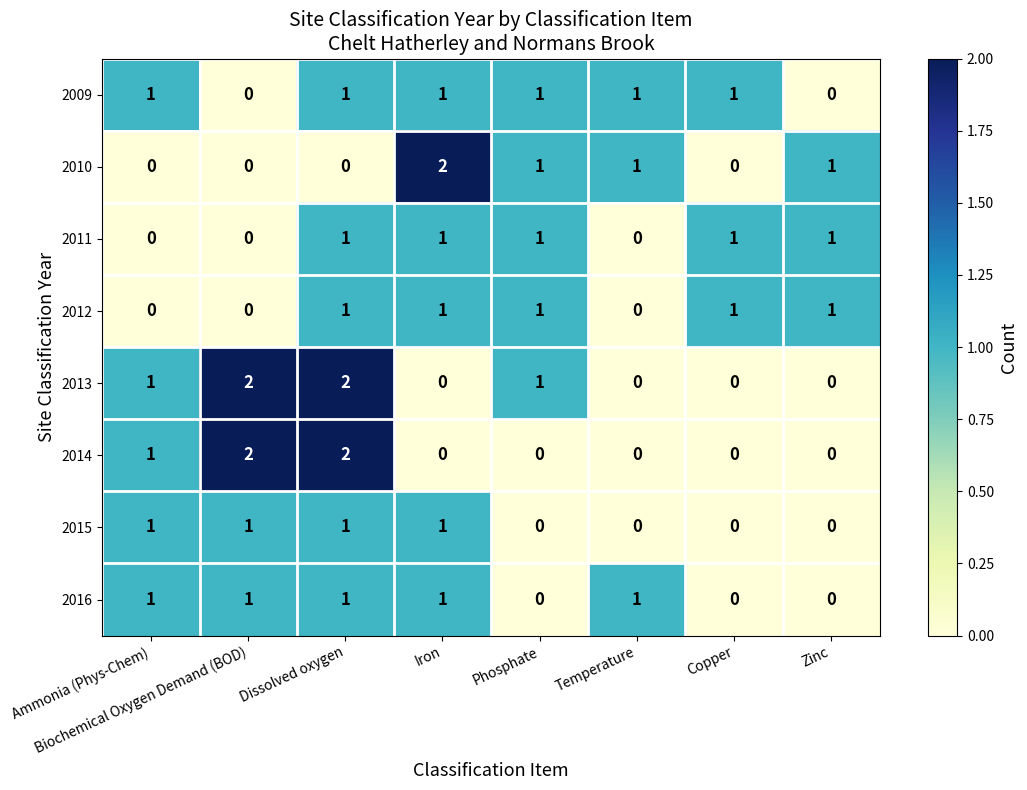

The value of 2010 at Temperature is 2. True or false?

False